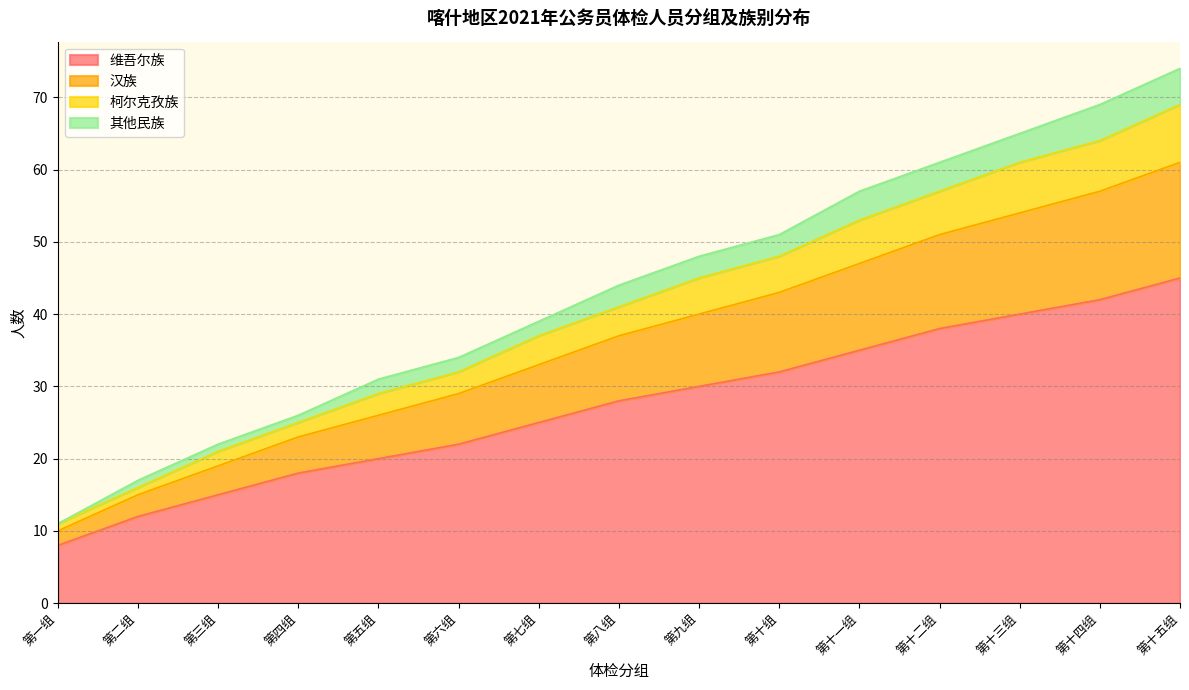

True or false: 汉族 and 其他民族 intersect in this chart.

False